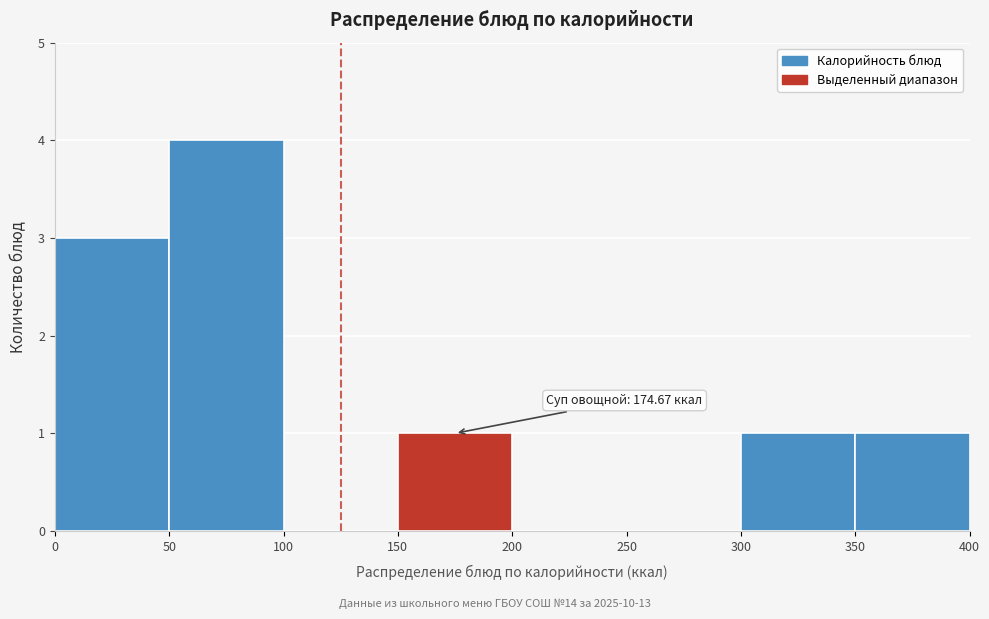

Which range on the x-axis has the tallest bar?

50 to 100